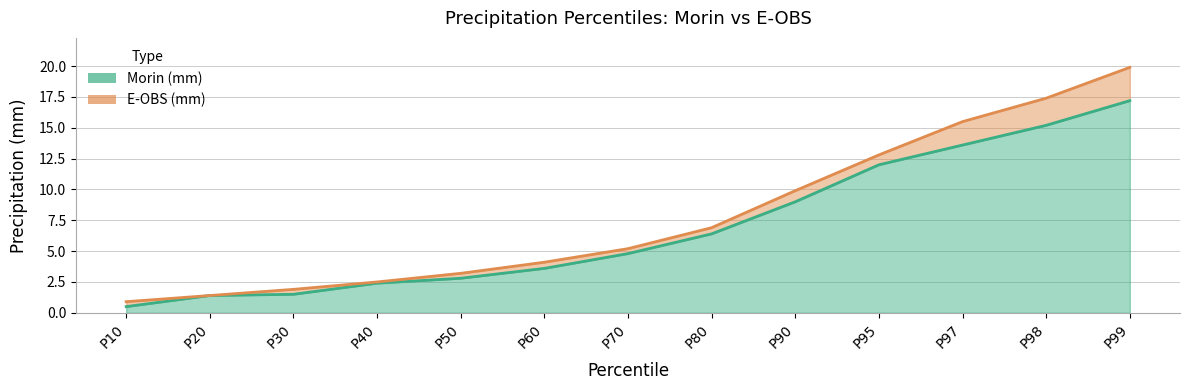

True or false: Morin (mm) and E-OBS (mm) intersect in this chart.

False